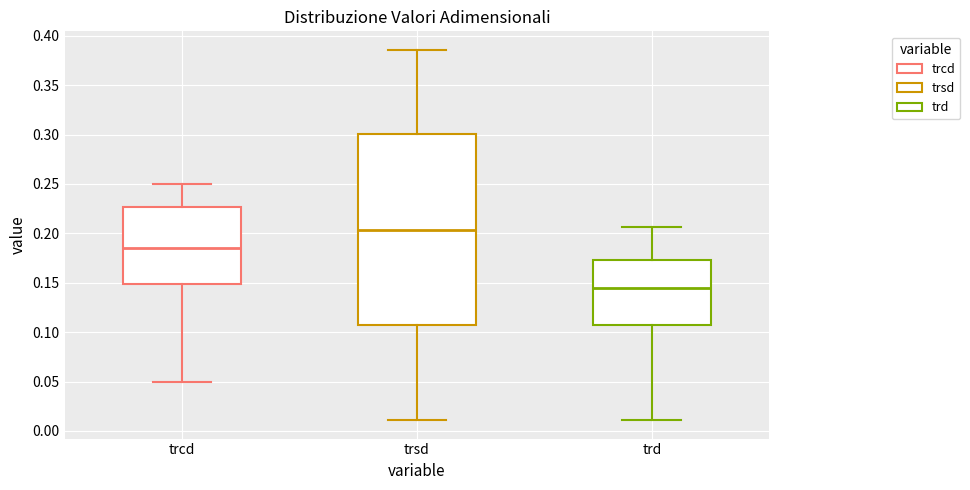

Reading left to right, transcribe this box plot: for each box, give where its median line is, the range the box spans, and where its two whiskers end, as read against the y-axis. The values are not printed on the chart, so give them approximately, as read against the axis.

trcd: median 0.185, box 0.150 to 0.225, whiskers 0.050 to 0.250
trsd: median 0.205, box 0.105 to 0.300, whiskers 0.010 to 0.385
trd: median 0.145, box 0.105 to 0.175, whiskers 0.010 to 0.205